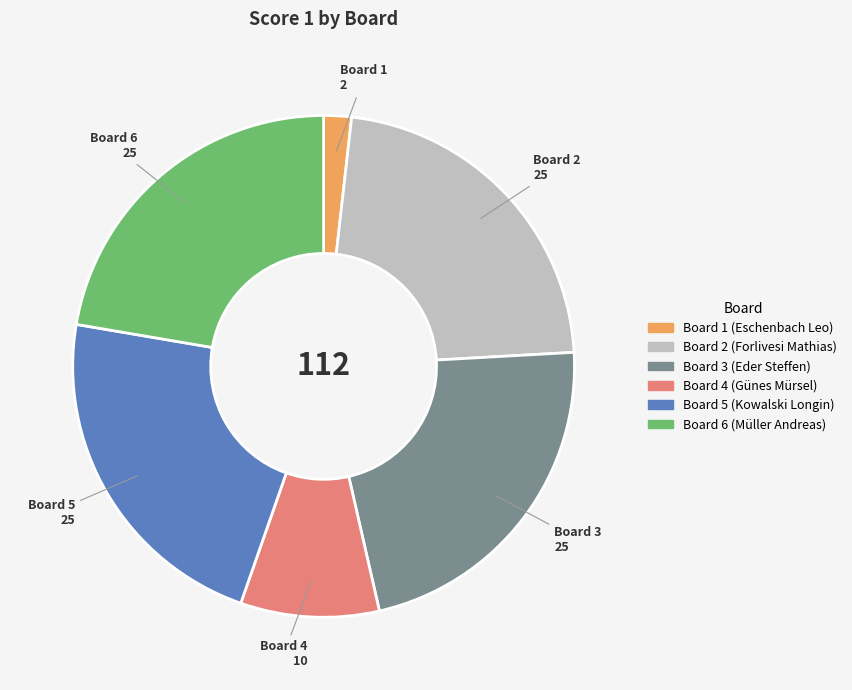

Does Board 2 (Forlivesi Mathias) represent more than half of the total?

No